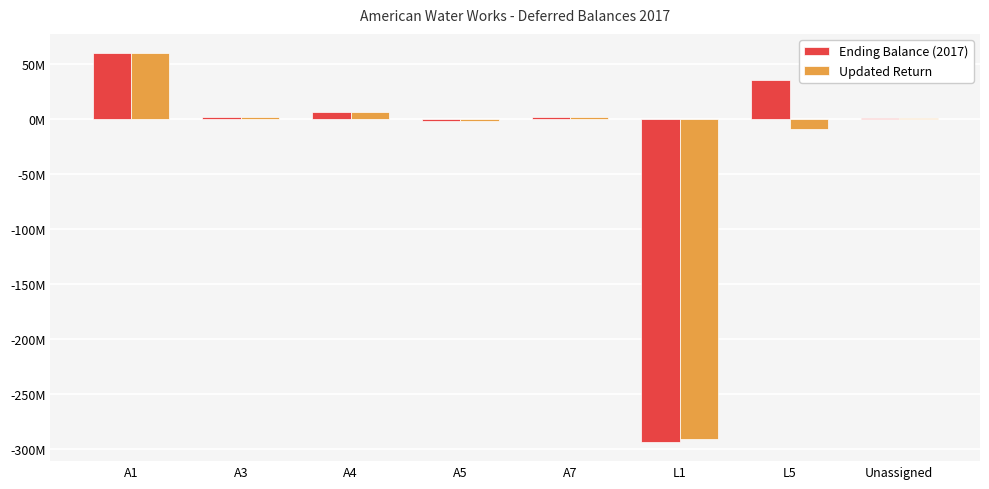

What are all the series names shown in the legend?

Ending Balance (2017), Updated Return